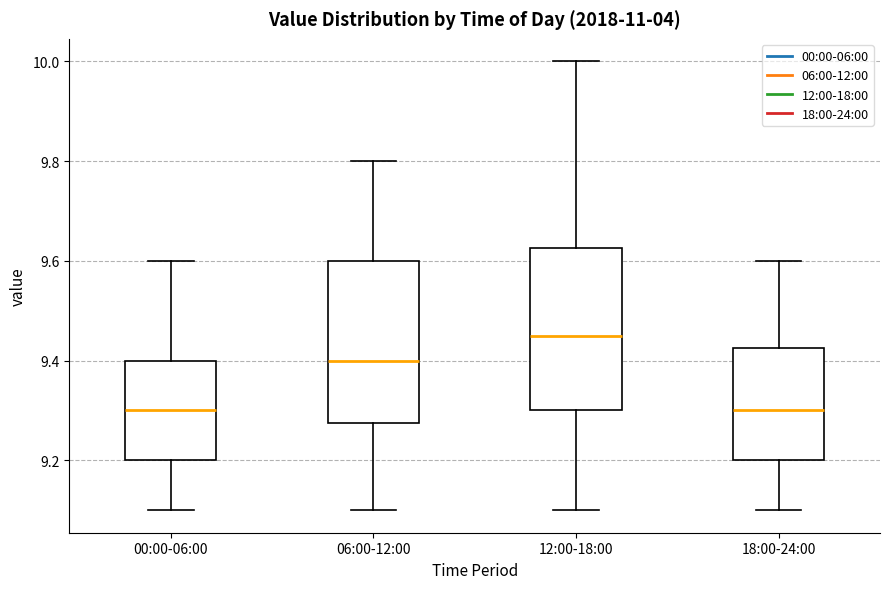

Where is the upper edge of the box for 06:00-12:00 on the y-axis? The values are not printed on the chart, so give them approximately, as read against the axis.

9.60